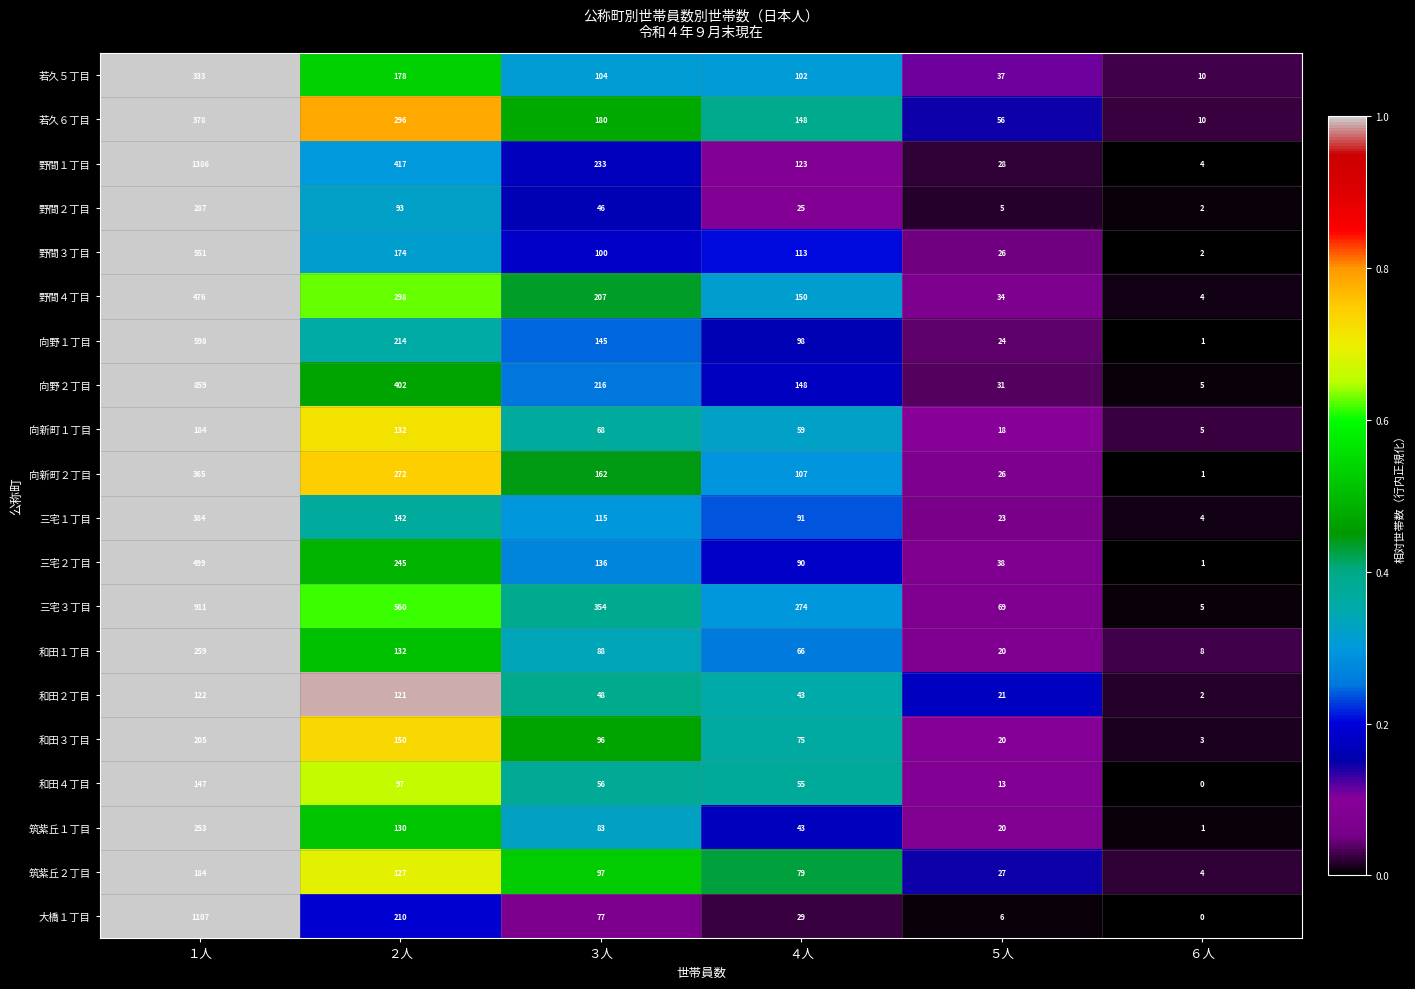

What is the total value across all series at ４人?

1918